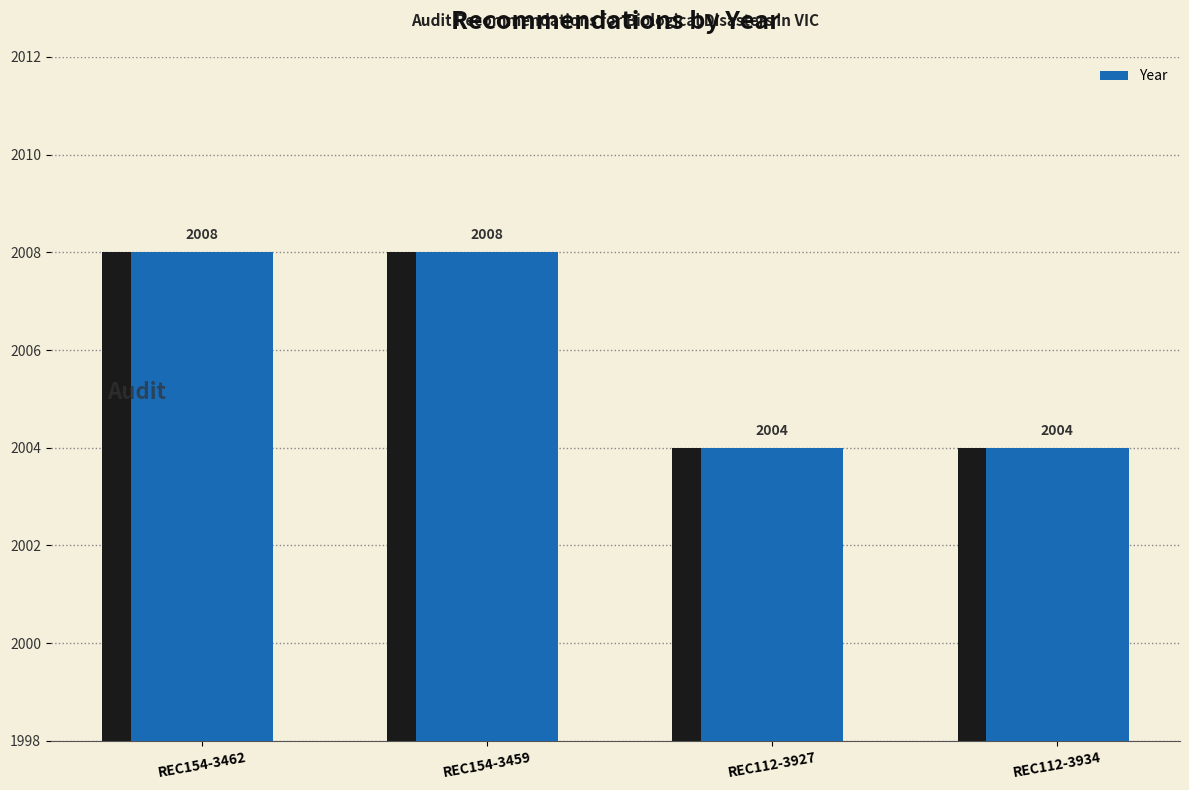

What is the sum of all values?

8024